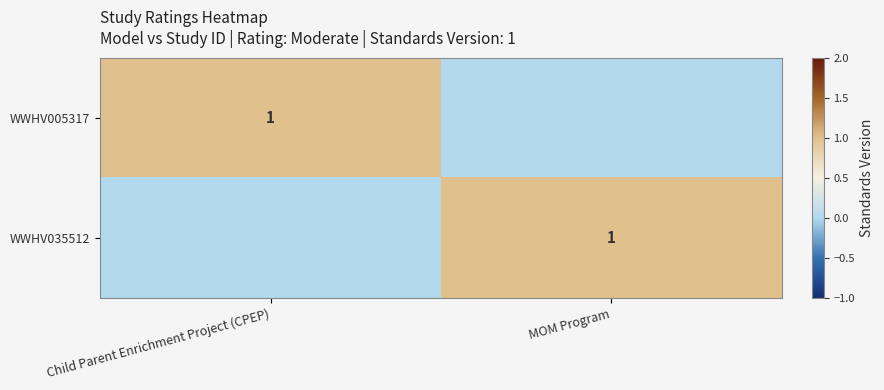

True or false: WWHV005317 has a value of 1 at Child Parent Enrichment Project (CPEP).

True